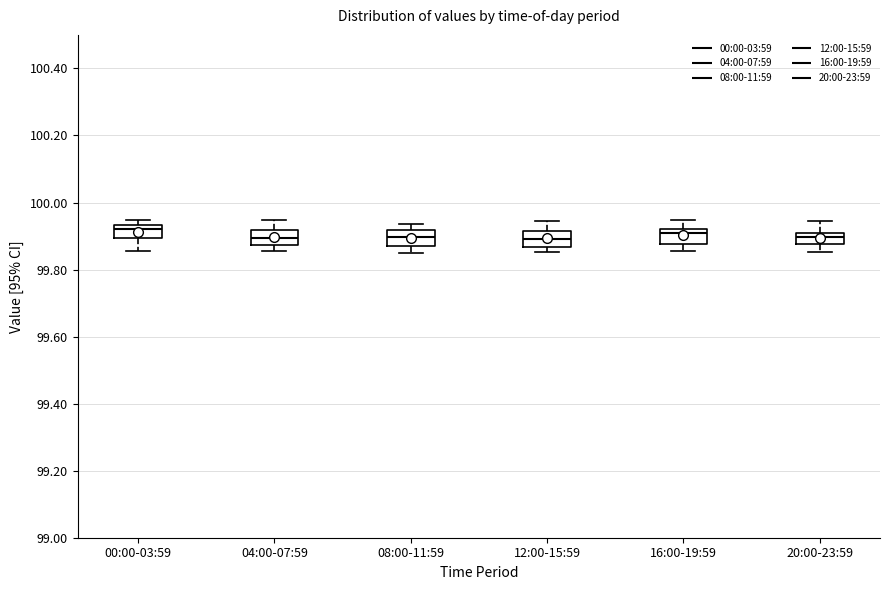

Where does the upper whisker of the box for 20:00-23:59 end on the y-axis? The values are not printed on the chart, so give them approximately, as read against the axis.

99.94